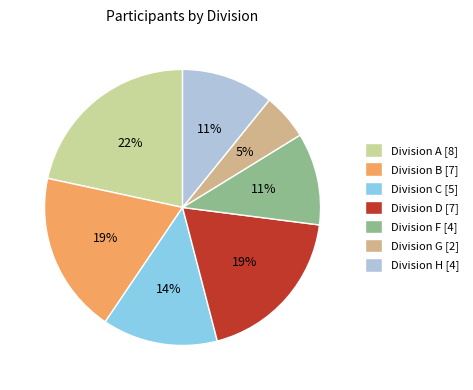

Is there any slice that represents more than half of the pie?

No